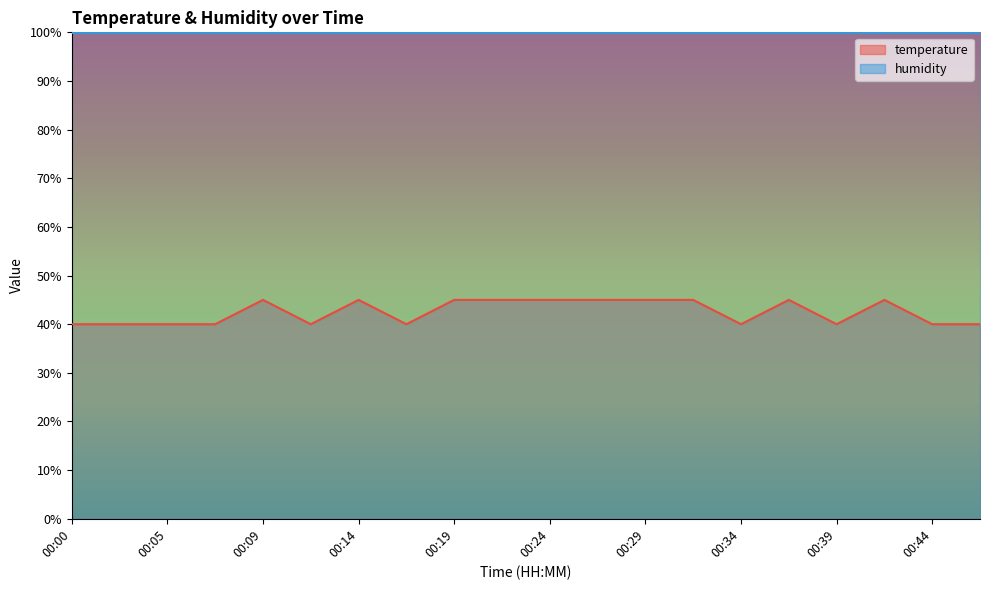

What is the greatest value displayed?

99.9